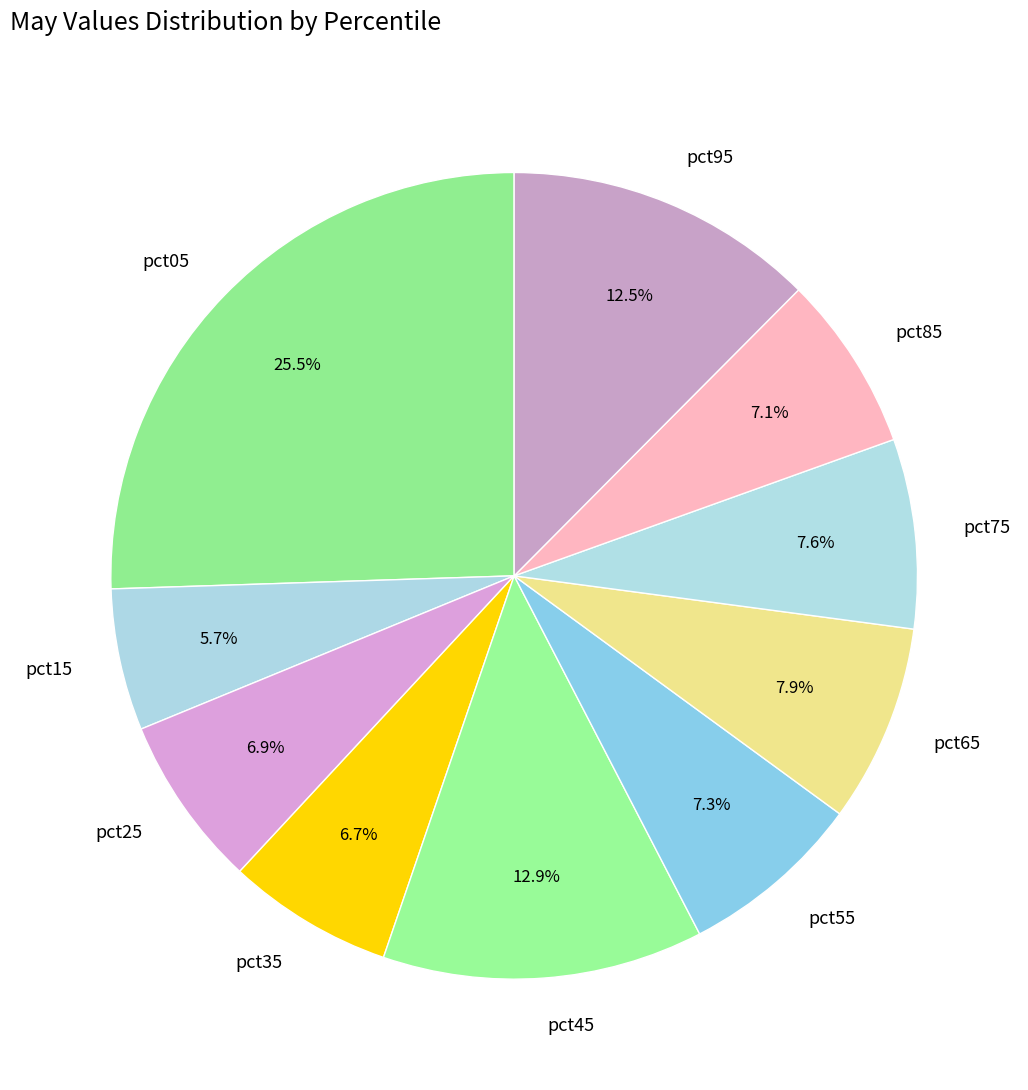

To the nearest percent, what is the difference between the largest and smallest slice percentages?

20%